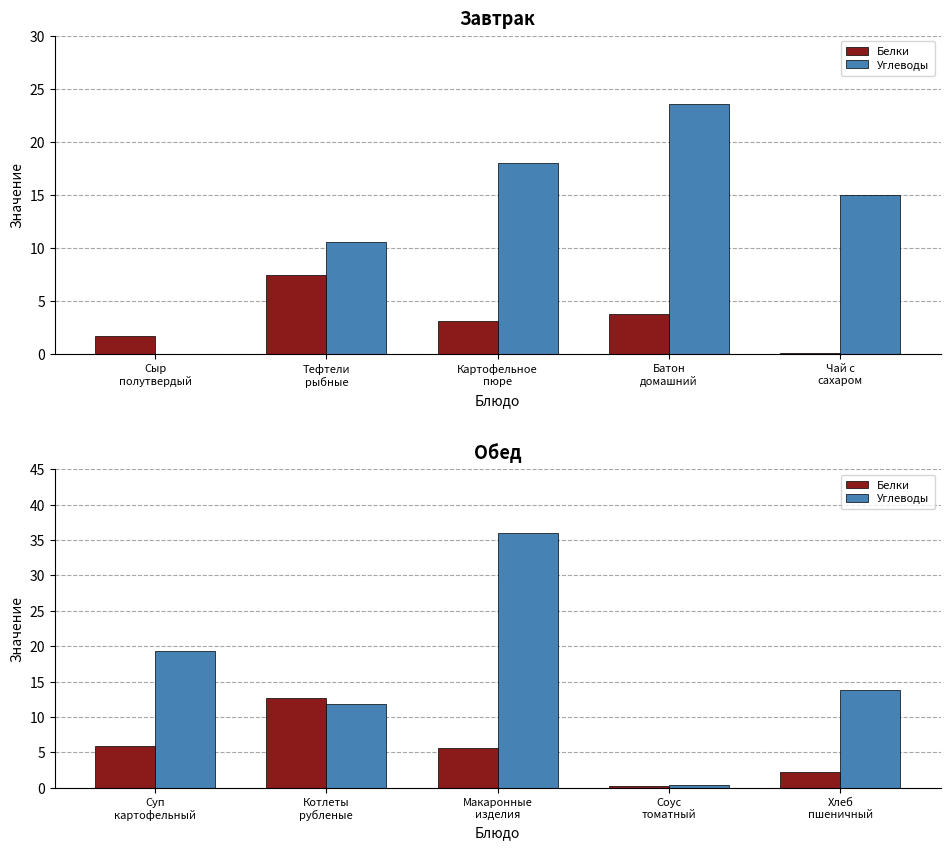

Does the chart contain any negative values?

No